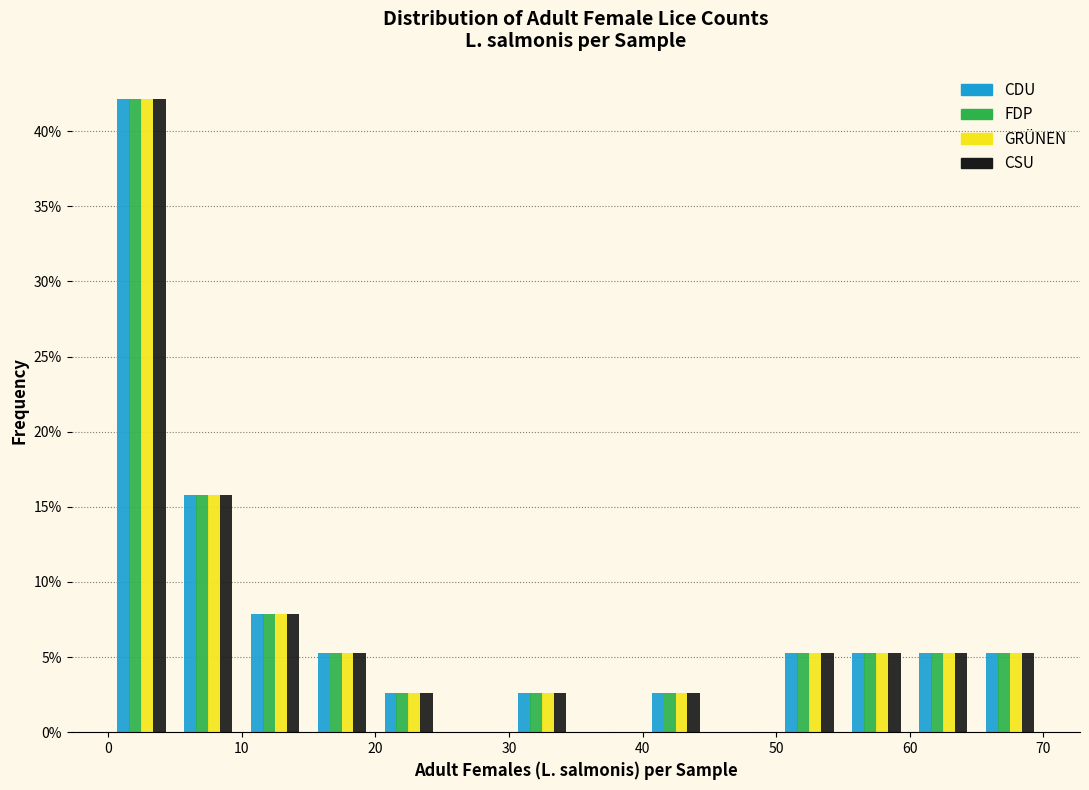

What is the height of the FDP bar covering 55 to 60 on the x-axis? The values are not printed on the chart, so give them approximately, as read against the axis.

5.5